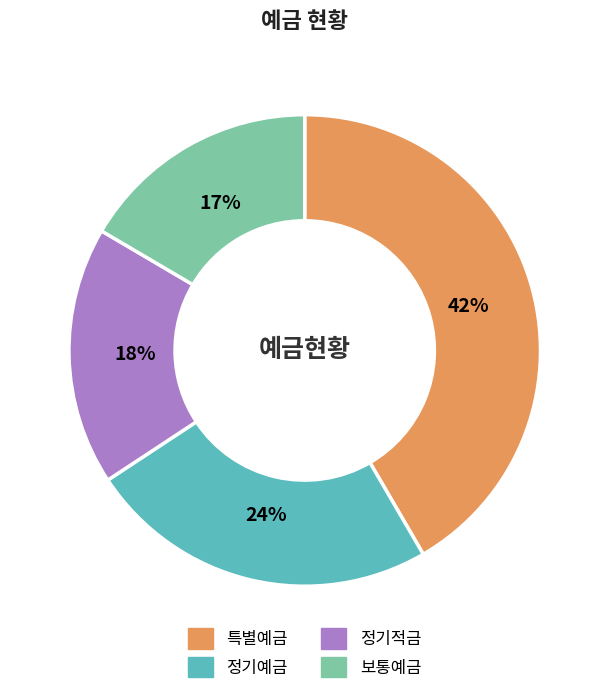

How many segments does this pie chart have?

4